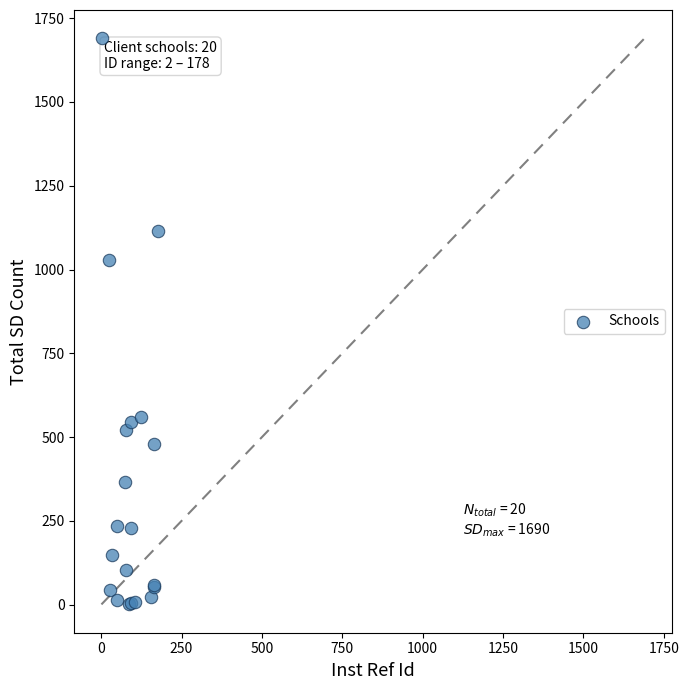

What Y value in the scatter plot is closest to 845?

1028